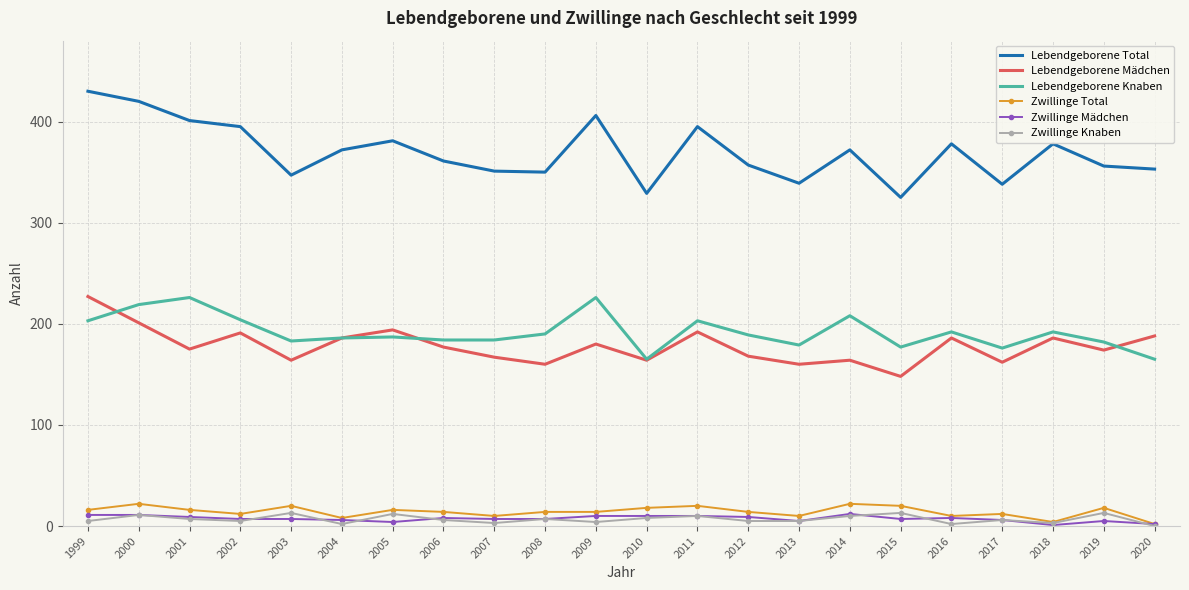

Which series has the largest total across all categories?

Lebendgeborene Total